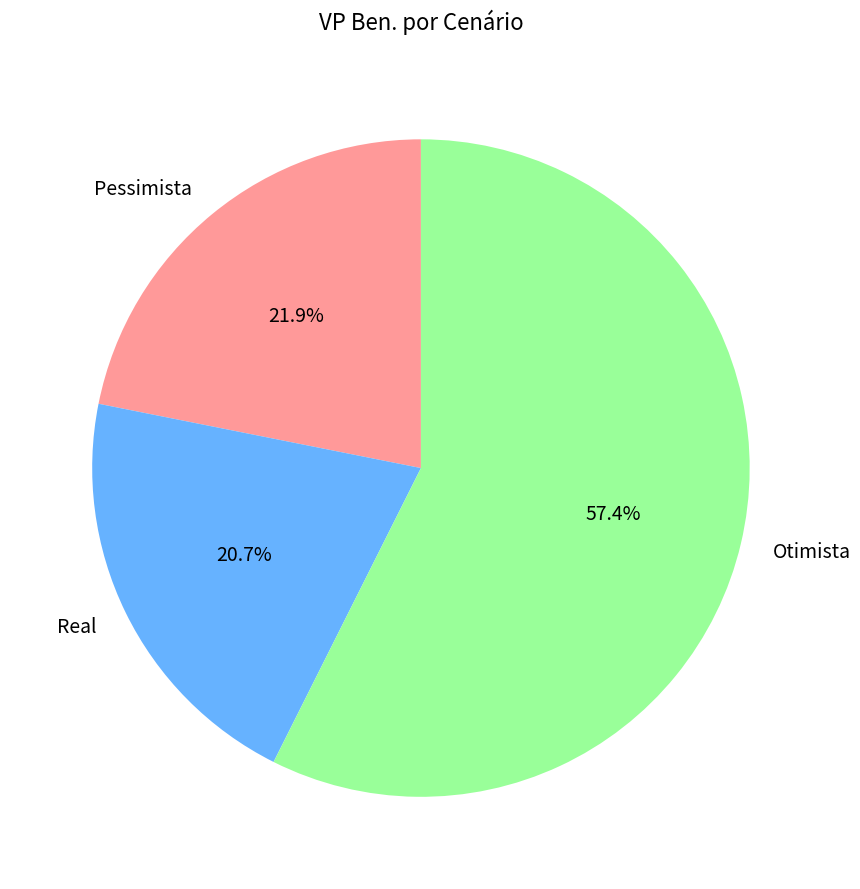

True or false: Pessimista accounts for 22% of the total.

True